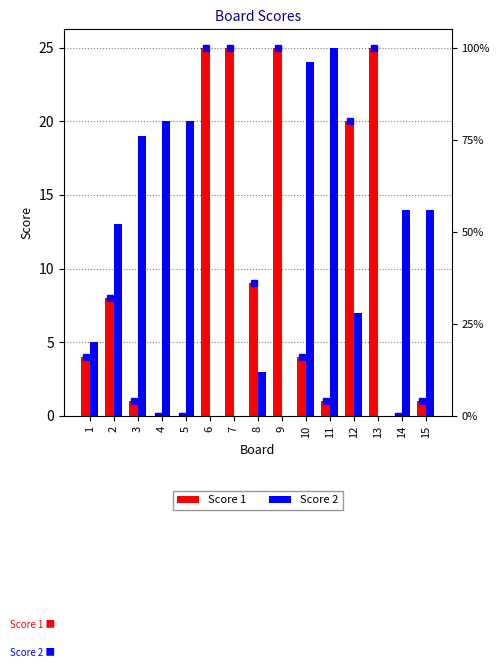

Which series has the largest total across all categories?

Score 2